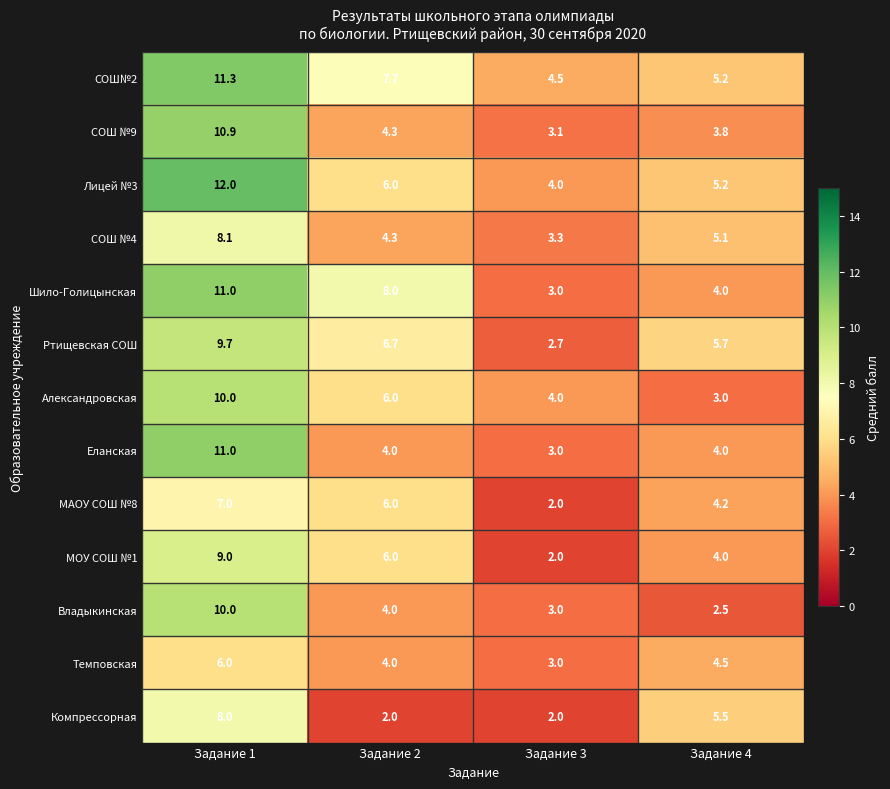

What is the total value across all series at Задание 3?

39.6